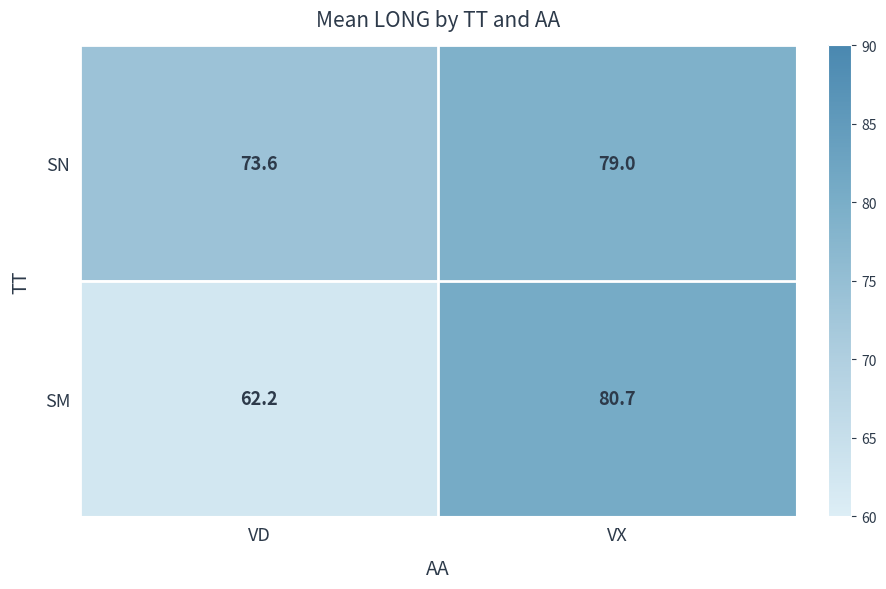

Reading left to right, list all the values displayed in this chart.

SN: VD=73.6	VX=79.0
SM: VD=62.2	VX=80.7